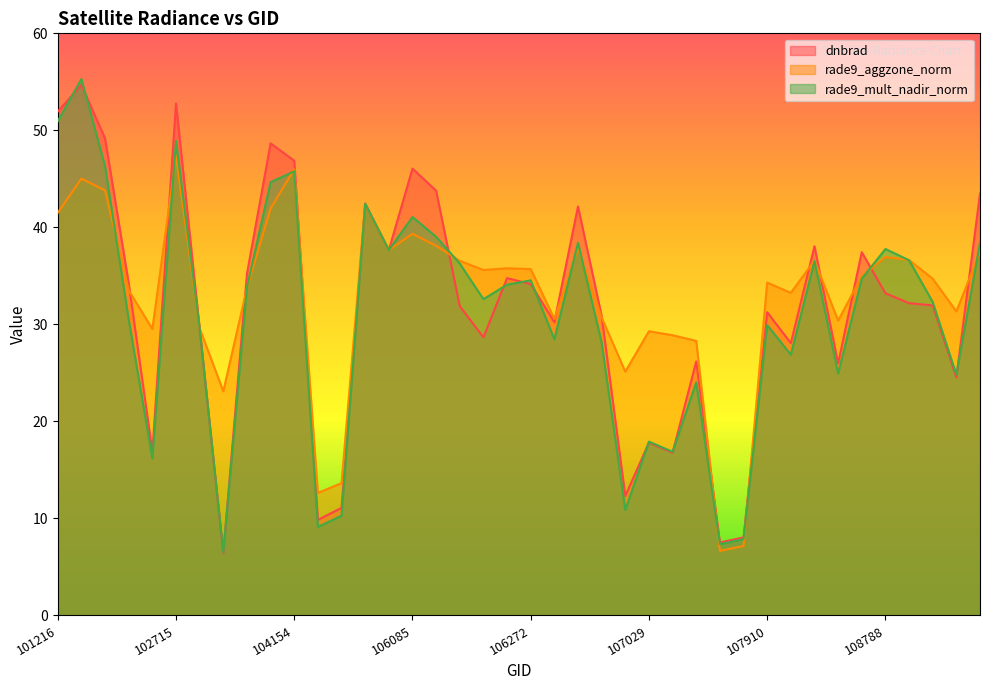

What is the total value across all series at 104154?

138.6